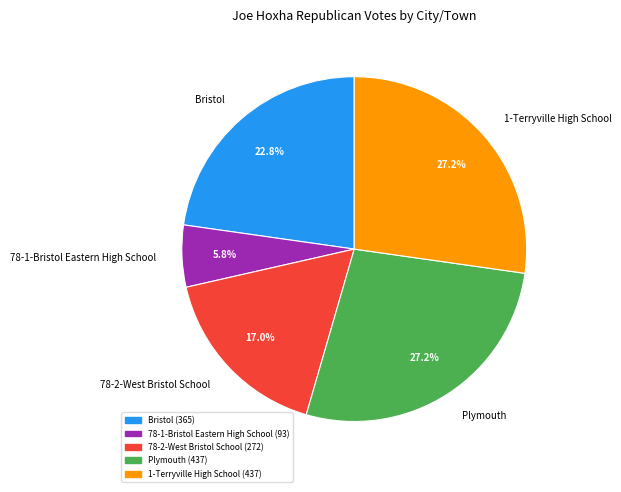

What percentage is NOT represented by 78-2-West Bristol School?

83.0%